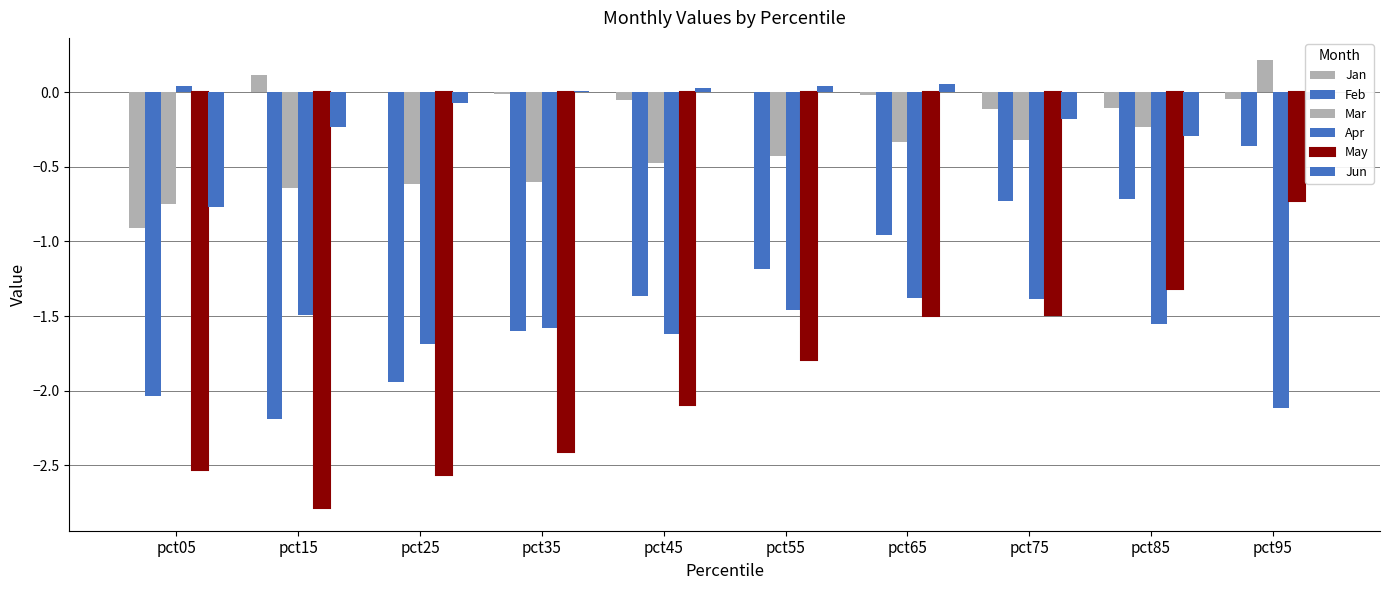

How many positive values does the Mar series have?

1